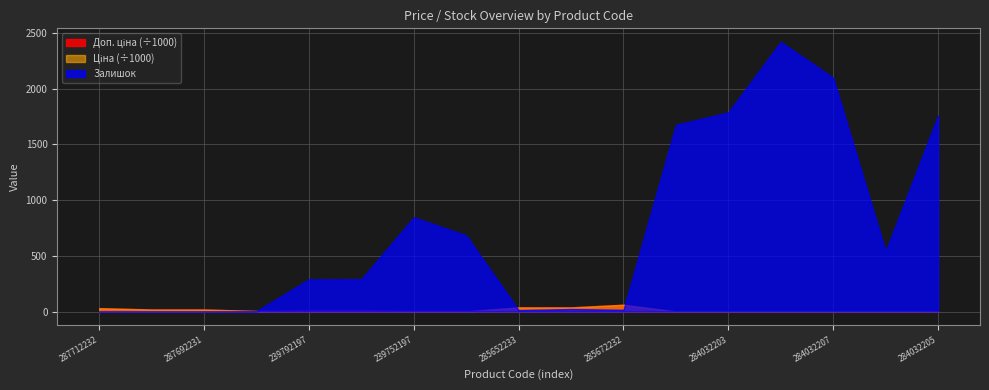

True or false: Ціна and Доп. ціна cross at least once.

False